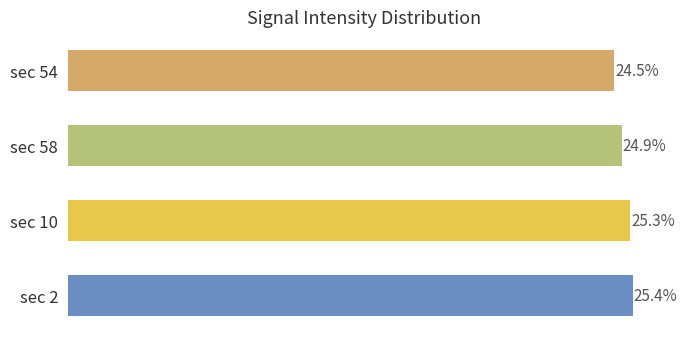

Does the chart contain any negative values?

No